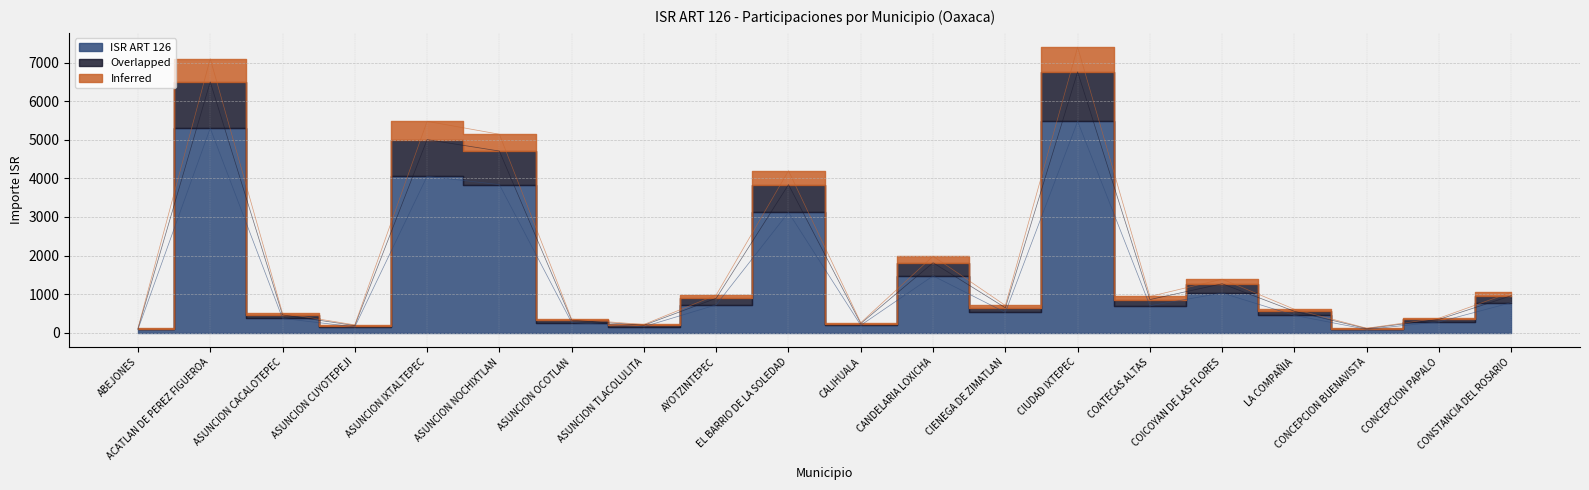

True or false: ISR ART 126 has more than 2 interior local peaks.

True